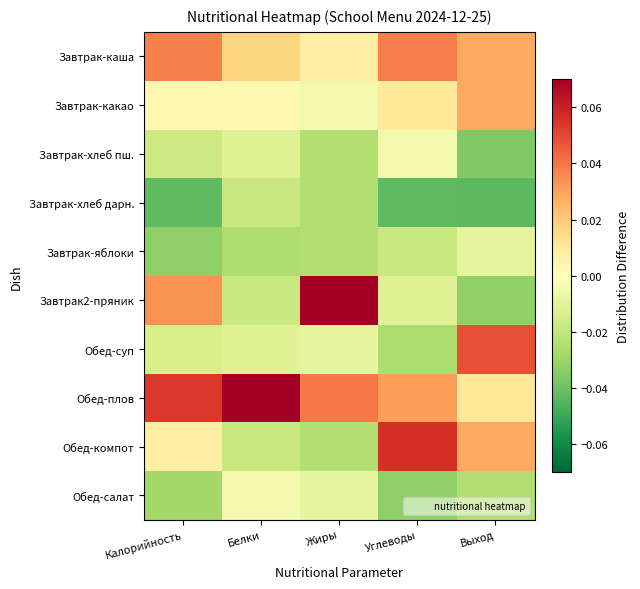

Count the number of categories in the chart.

5